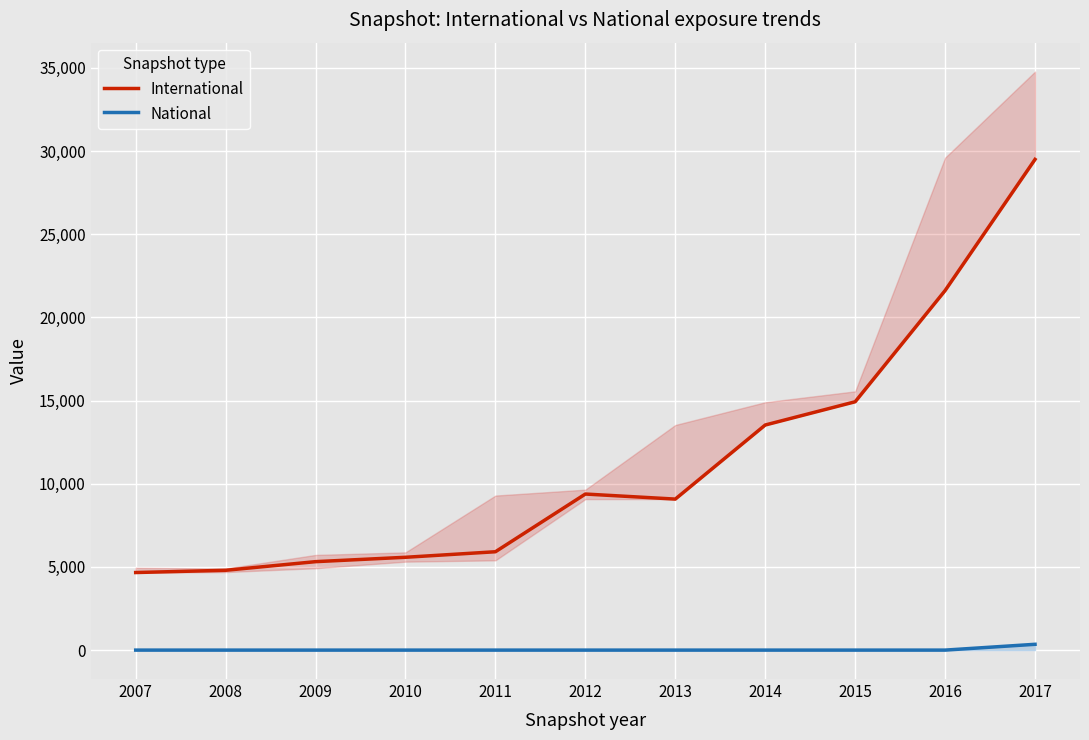

True or false: International and National cross at least once.

False